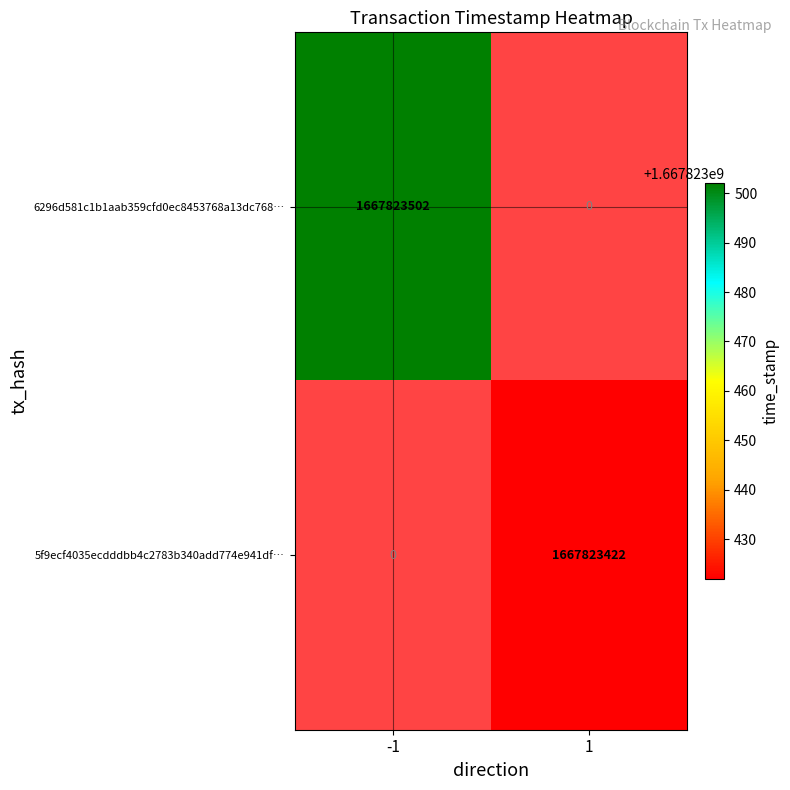

What is the sum of all 5f9ecf4035ecdddbb4c2783b340add774e941df values?

1667823422